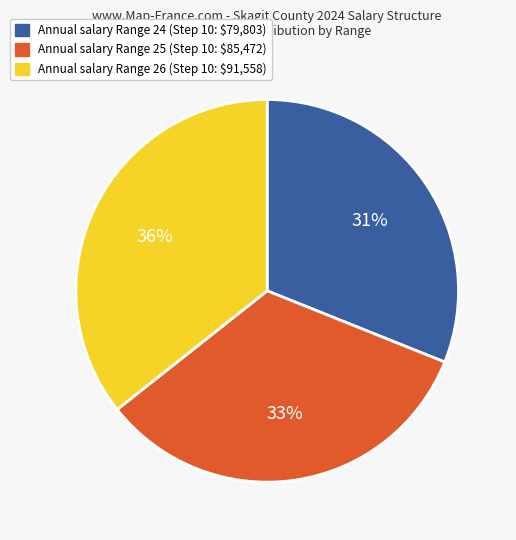

Rank the categories by value from highest to lowest.

Annual salary Range 26 (Step 10: $91,558), Annual salary Range 25 (Step 10: $85,472), Annual salary Range 24 (Step 10: $79,803)